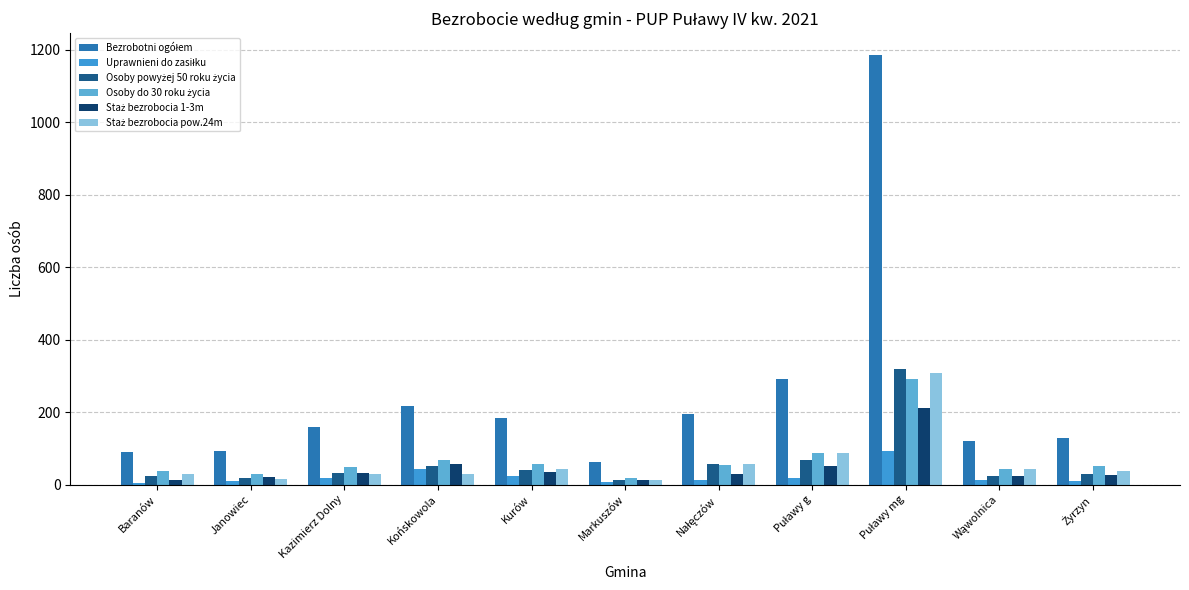

The value of Osoby do 30 roku życia at Wąwolnica is 61. True or false?

False